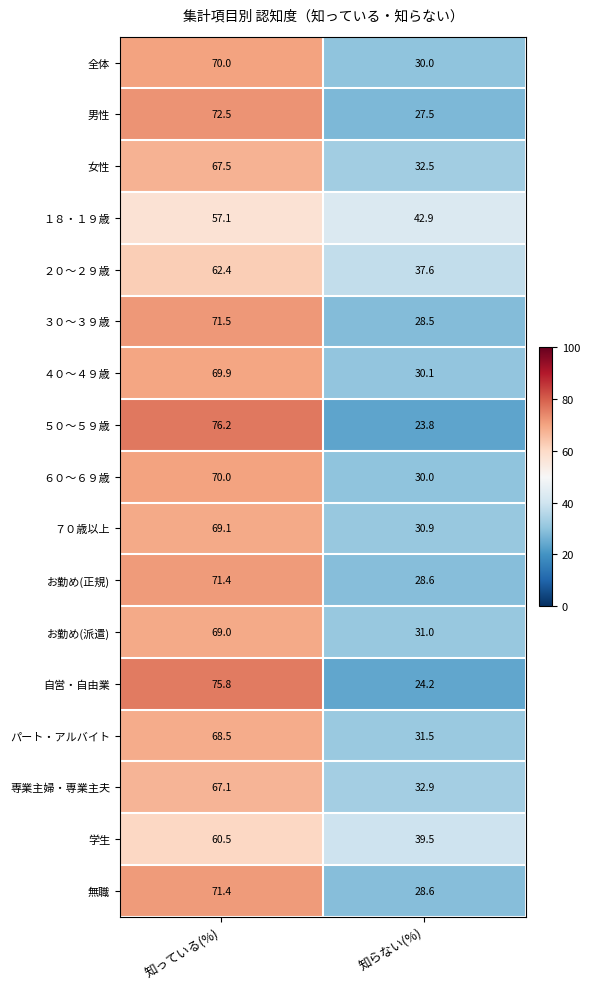

Which series changed the most between 知っている(%) and 知らない(%)?

５０～５９歳